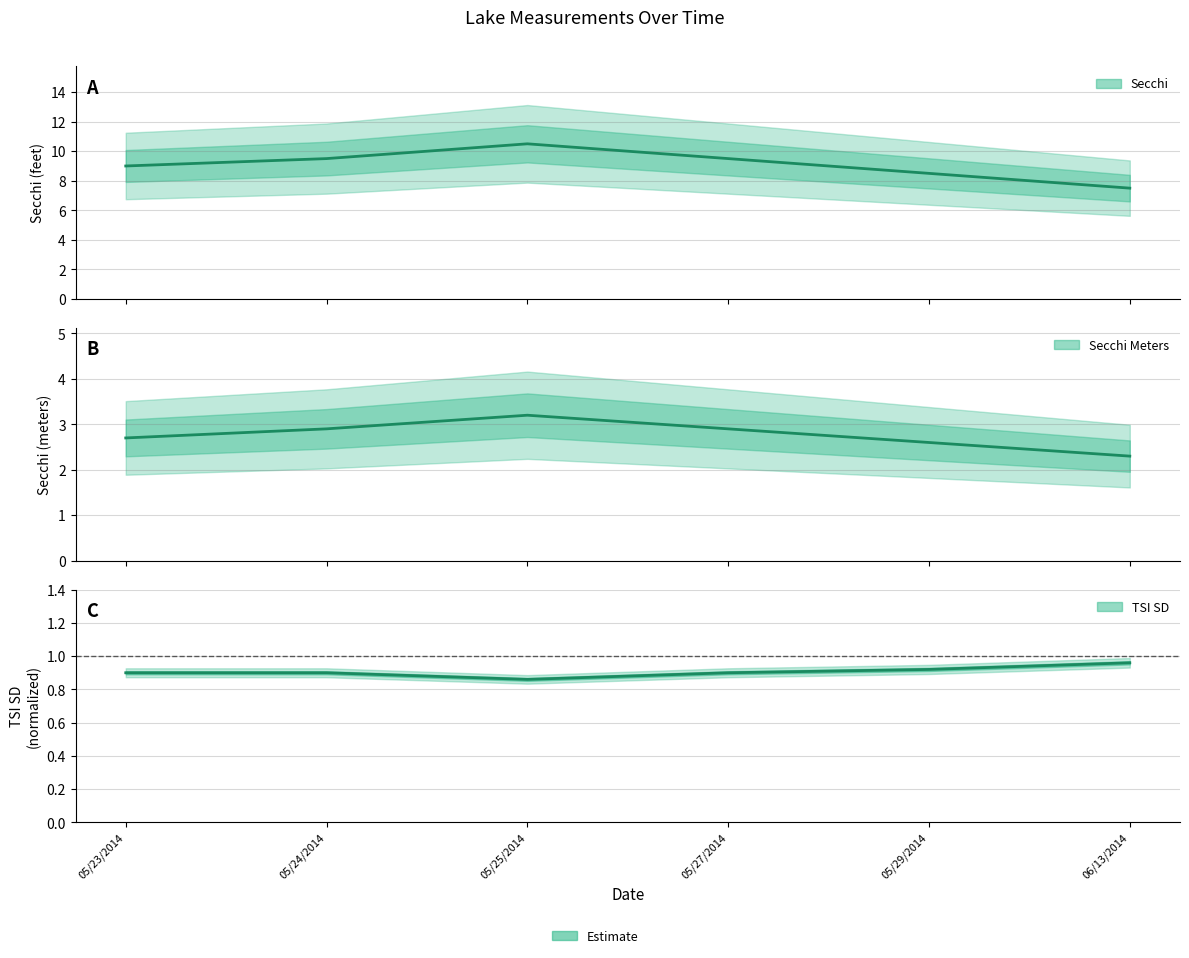

True or false: Secchi has a value of 2.9 at 05/29/2014.

False